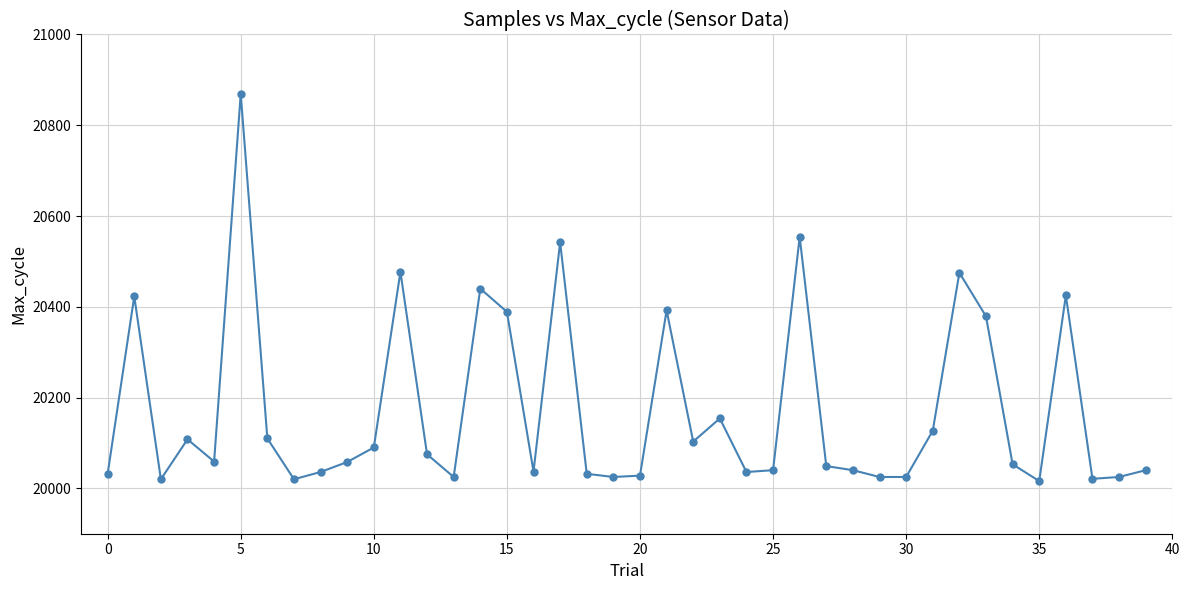

What is the average value?

20172